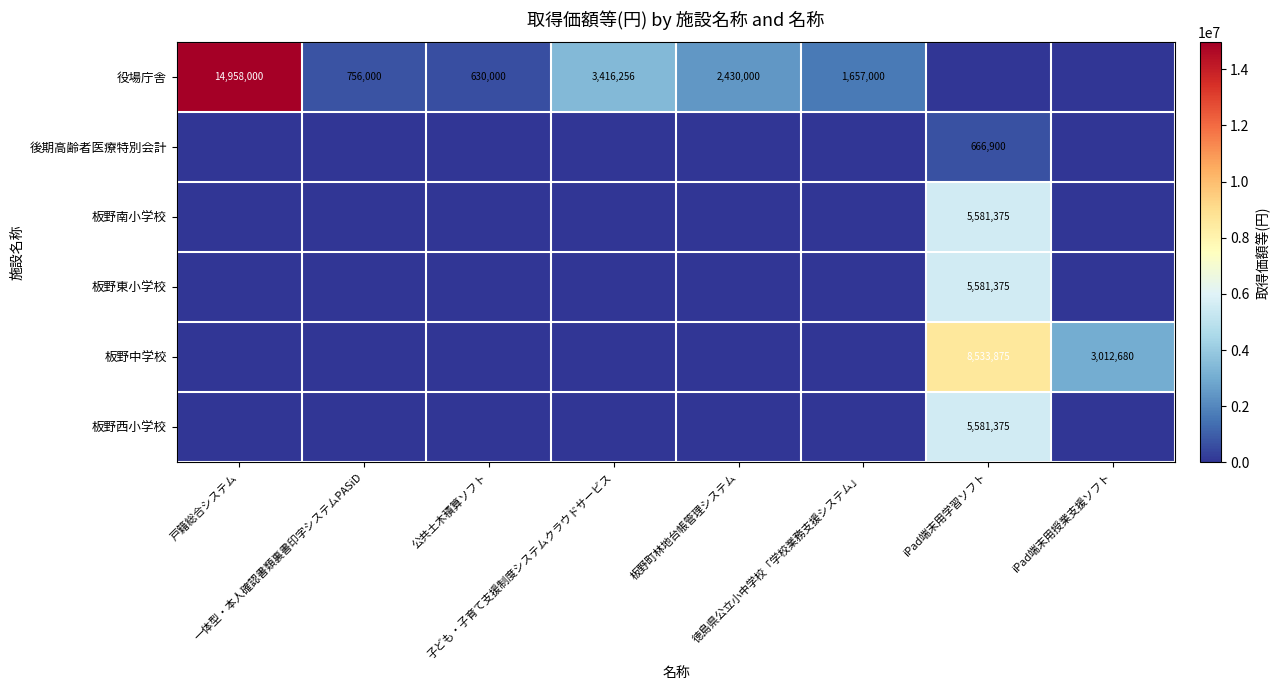

What is the spread (max minus min) of values at 徳島県公立小中学校「学校業務支援システム」?

1657000